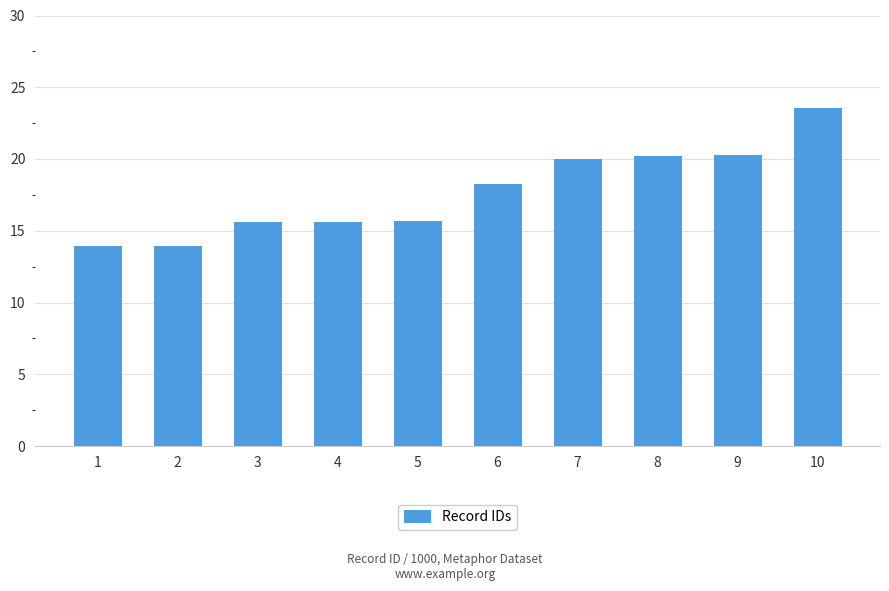

Does the chart contain stacked bars?

No